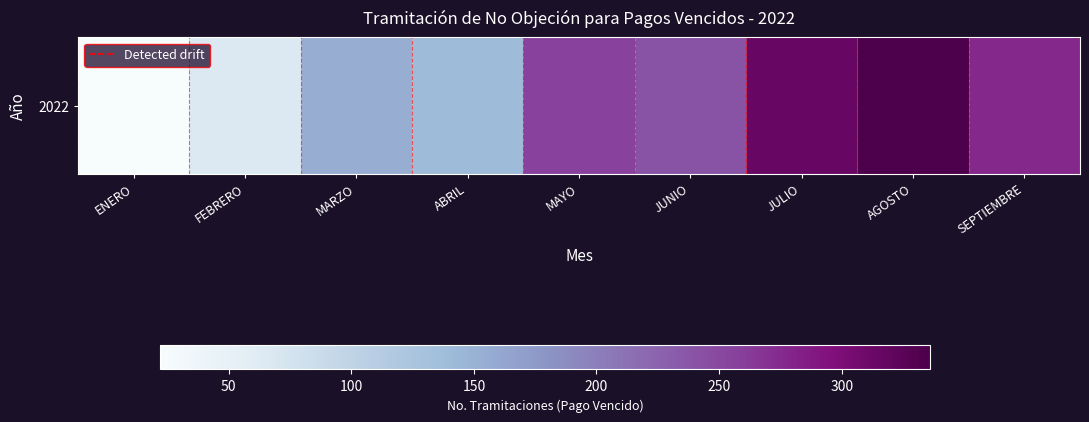

How many values are below 240?

4